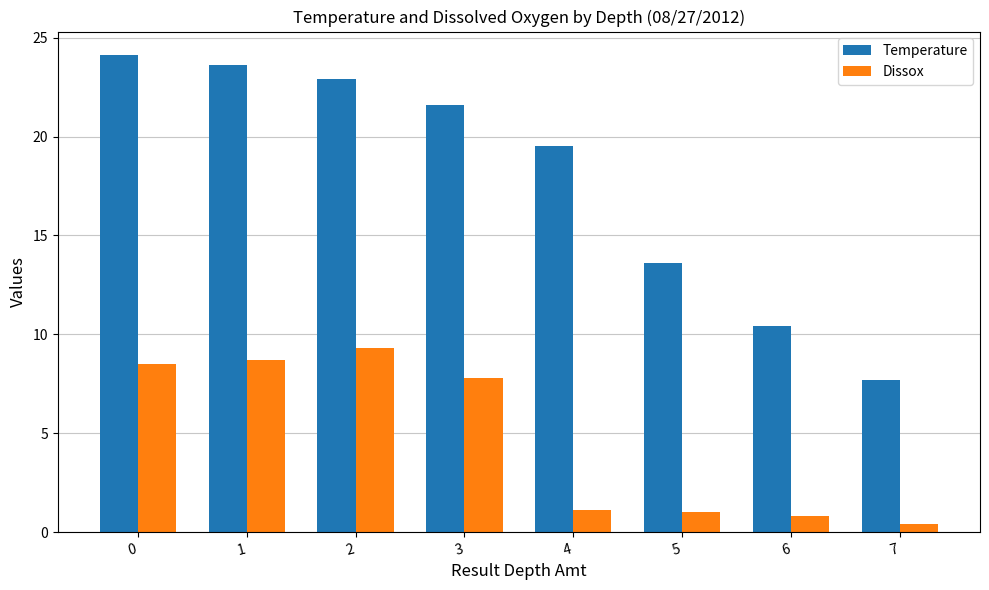

Is it true that Temperature equals 24.1 at 0?

True